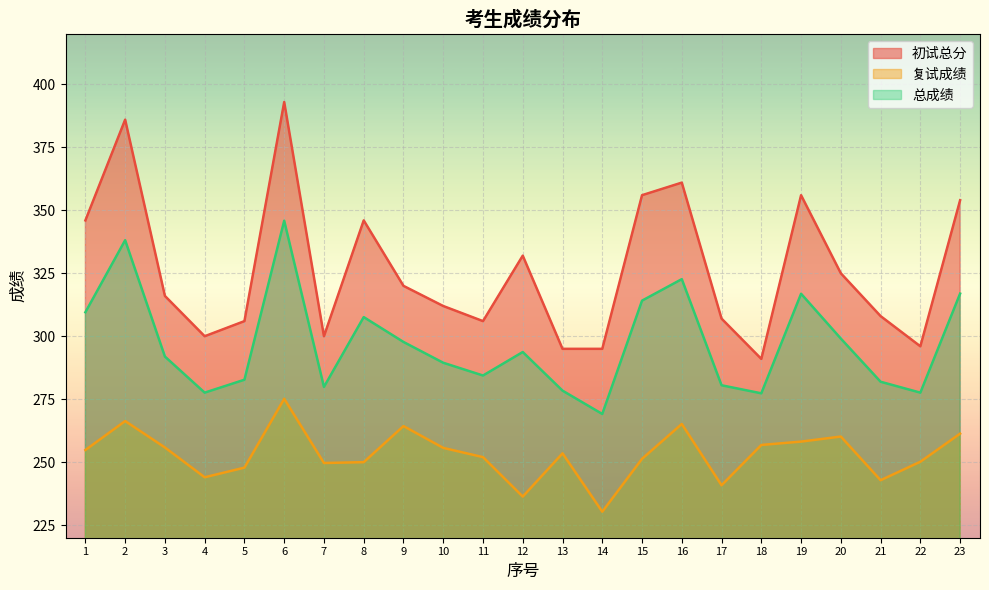

The value of 总成绩 at 3 is 291.9. True or false?

True